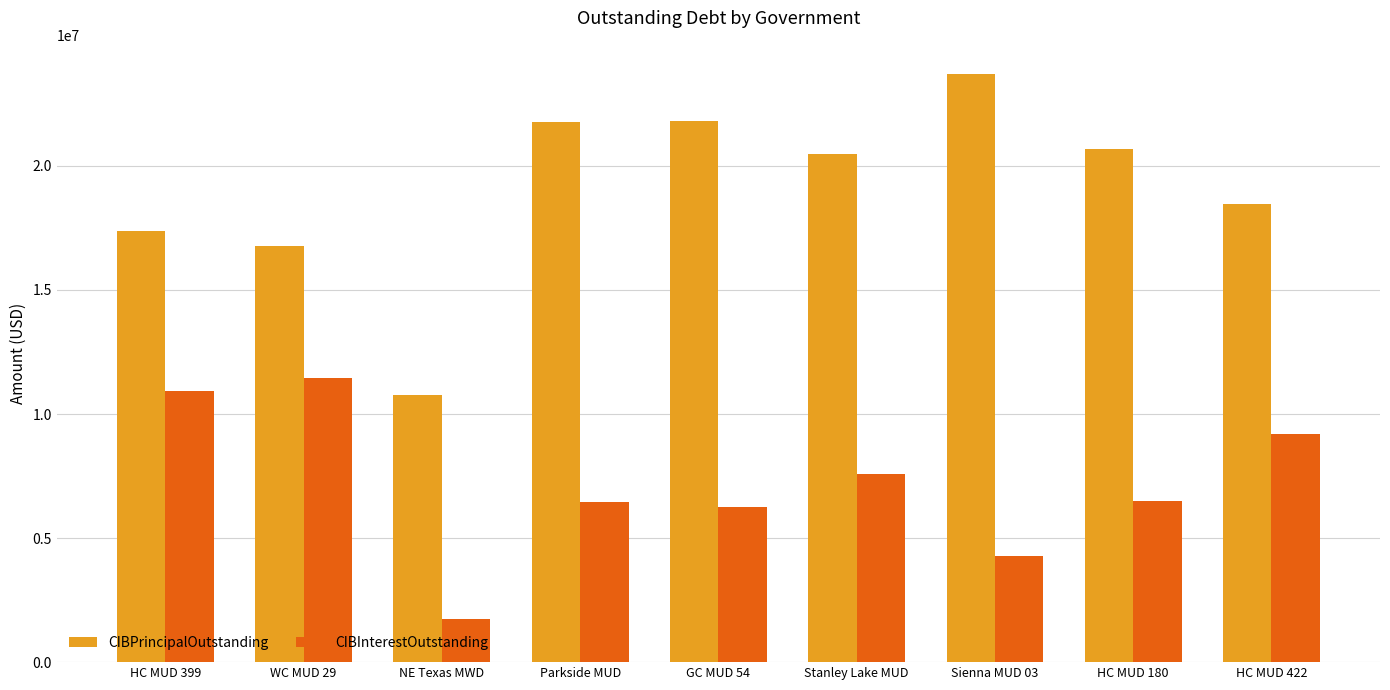

What is the sum of the CIBPrincipalOutstanding values at HC MUD 422 and HC MUD 399?

35825000.0